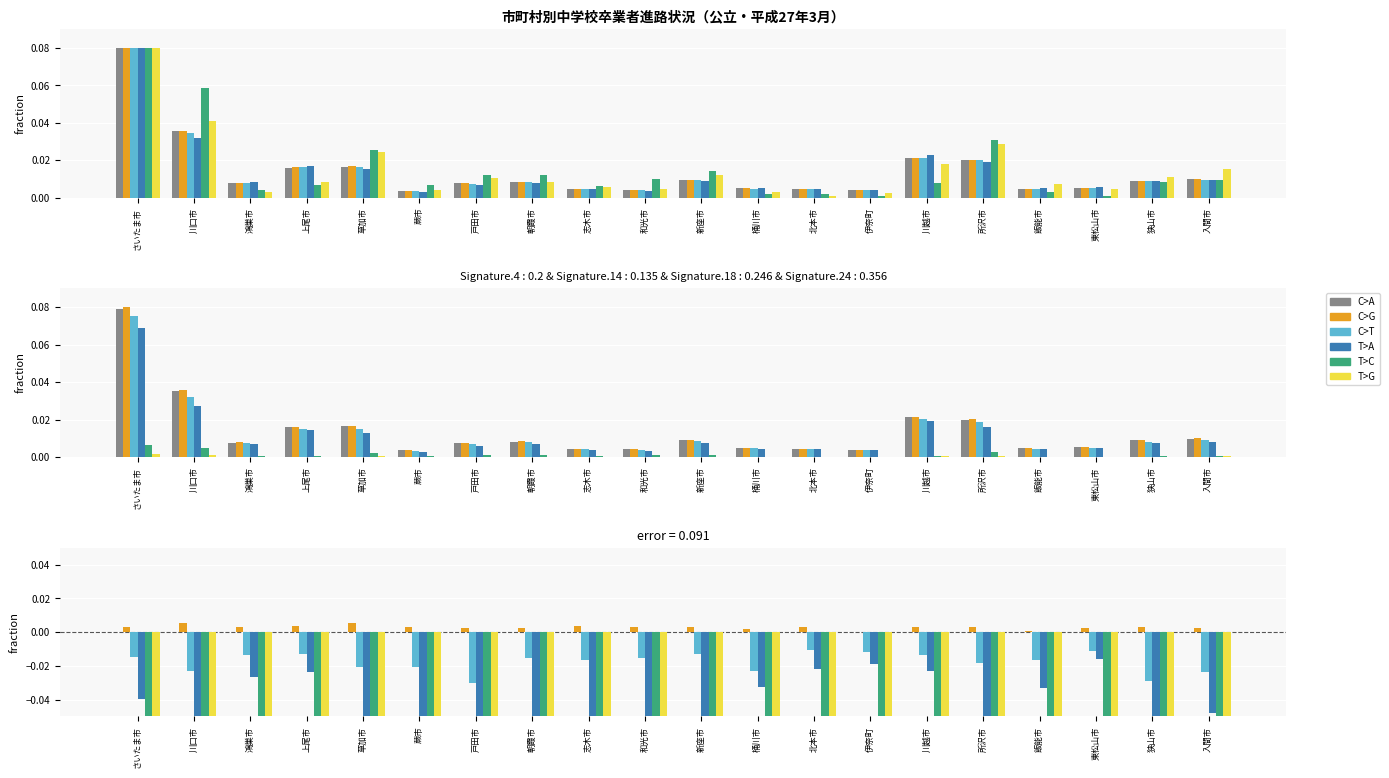

What is the label of the 13th bar from the right?

朝霞市